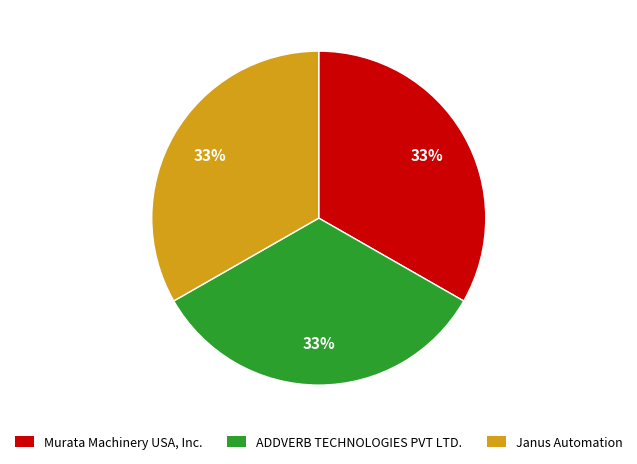

True or false: Janus Automation accounts for 47% of the total.

False